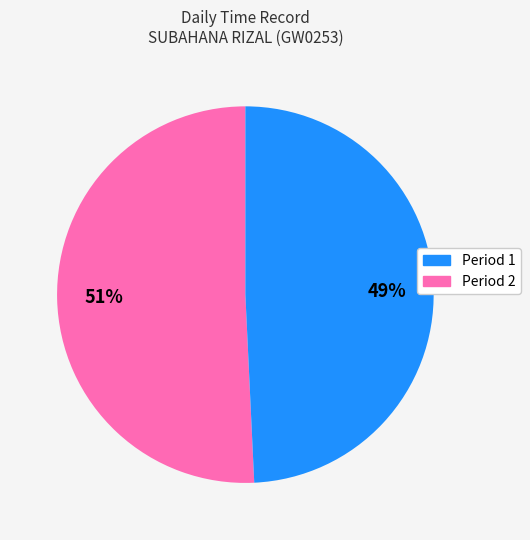

To the nearest percent, what is the difference between the largest and smallest slice percentages?

2%